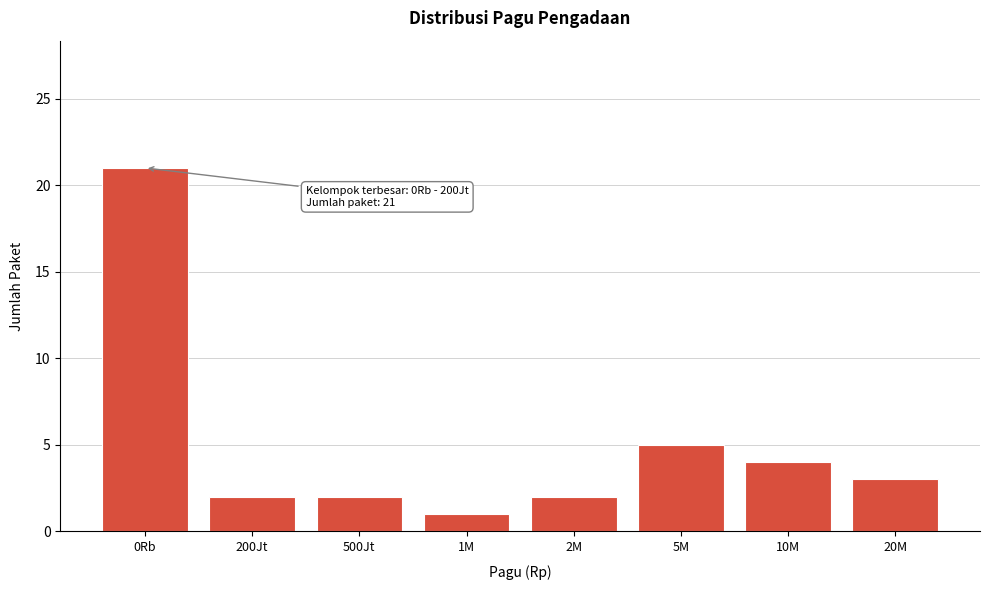

Reading right to left, list all the values displayed in this chart.

20M=3	10M=4	5M=5	2M=2	1M=1	500Jt=2	200Jt=2	0Rb=21